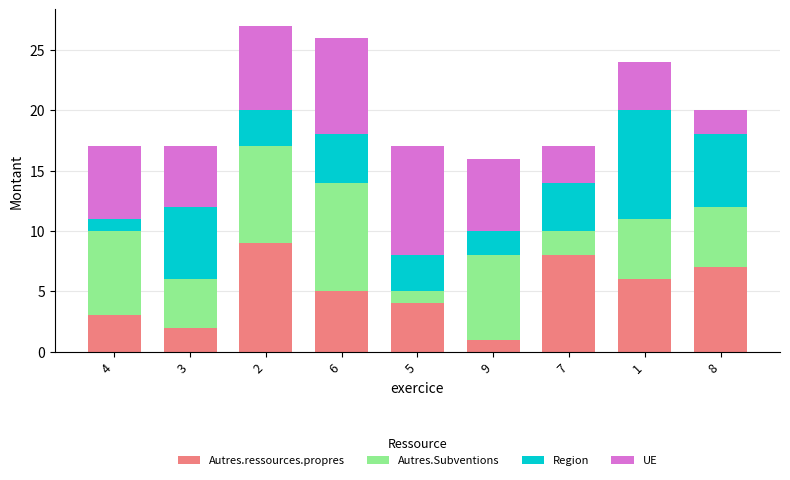

At which category is the sum across all series the highest?

2